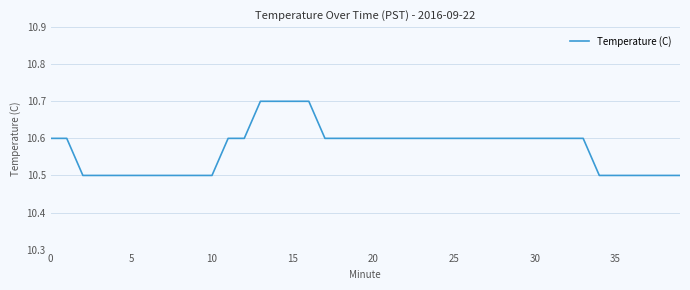

What is the smallest value displayed?

10.5